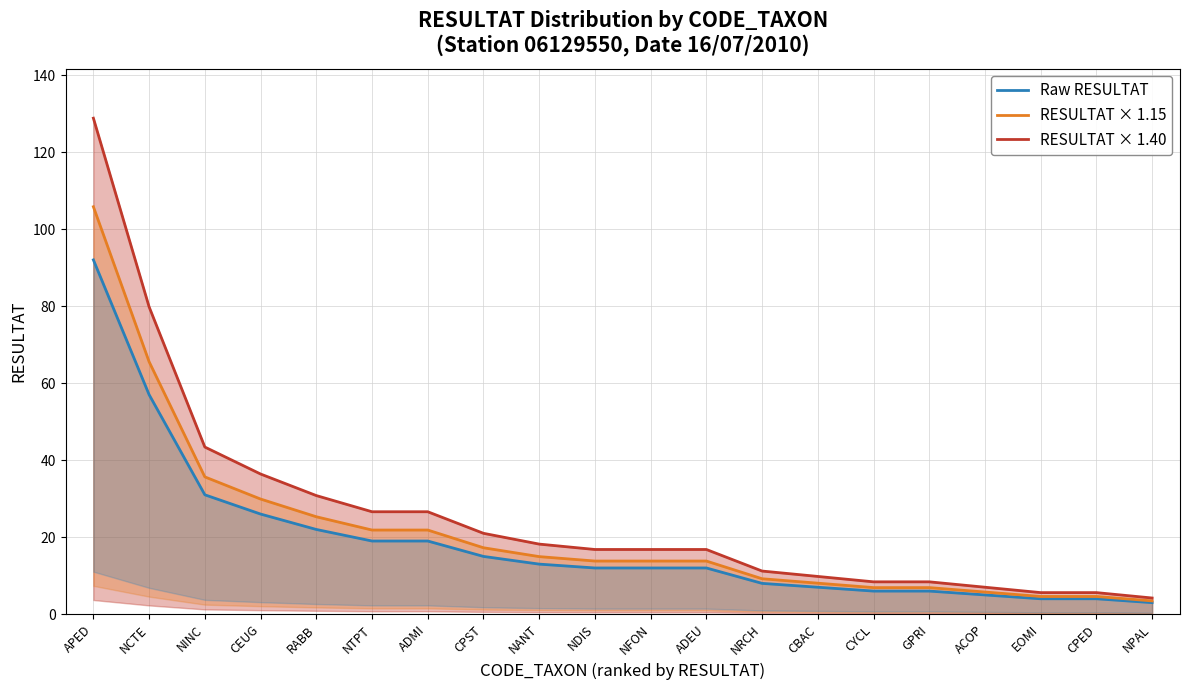

List the series in order of their overall mean, highest first.

RESULTAT × 1.40, RESULTAT × 1.15, Raw RESULTAT